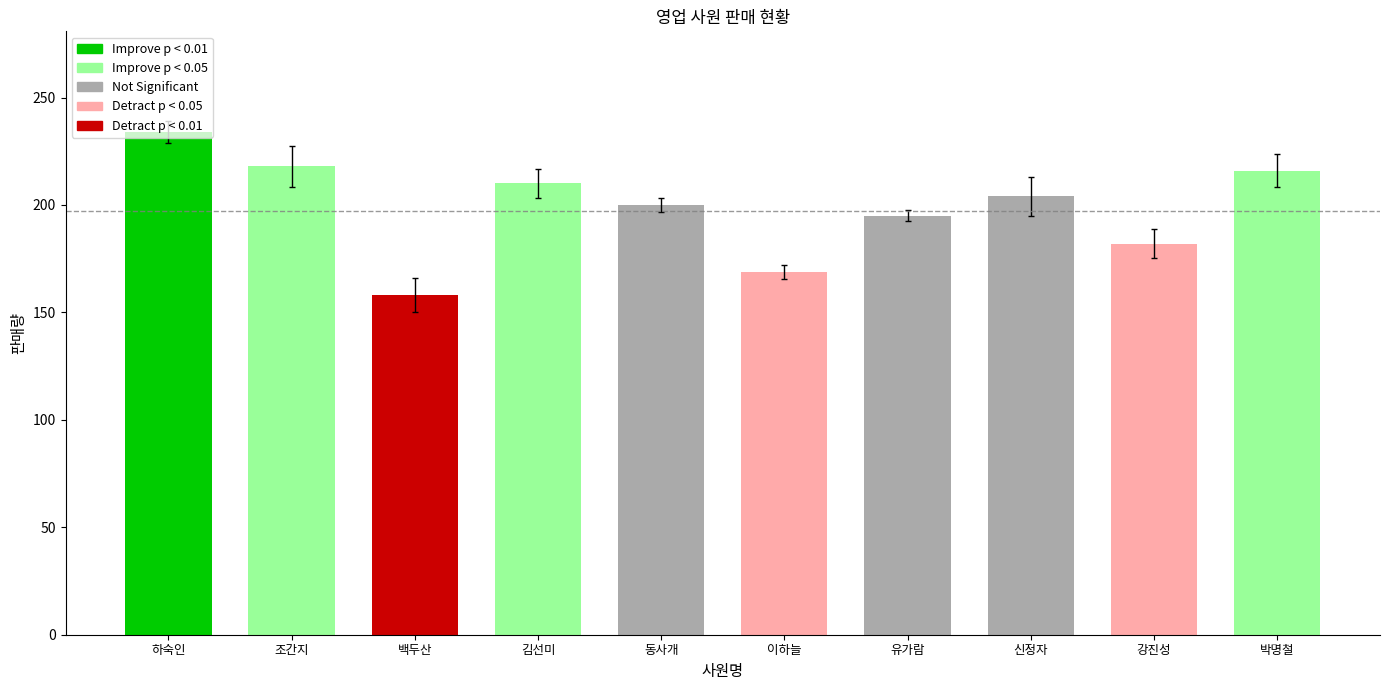

Rank the categories by value from highest to lowest.

하숙인, 조간지, 박명철, 김선미, 신정자, 동사개, 유가람, 강진성, 이하늘, 백두산